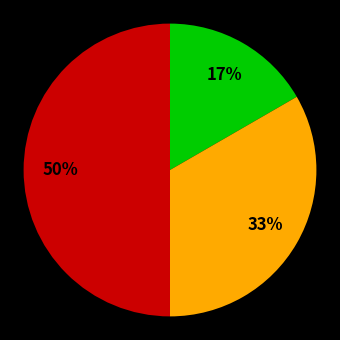

To the nearest percent, what is the average slice percentage?

33%